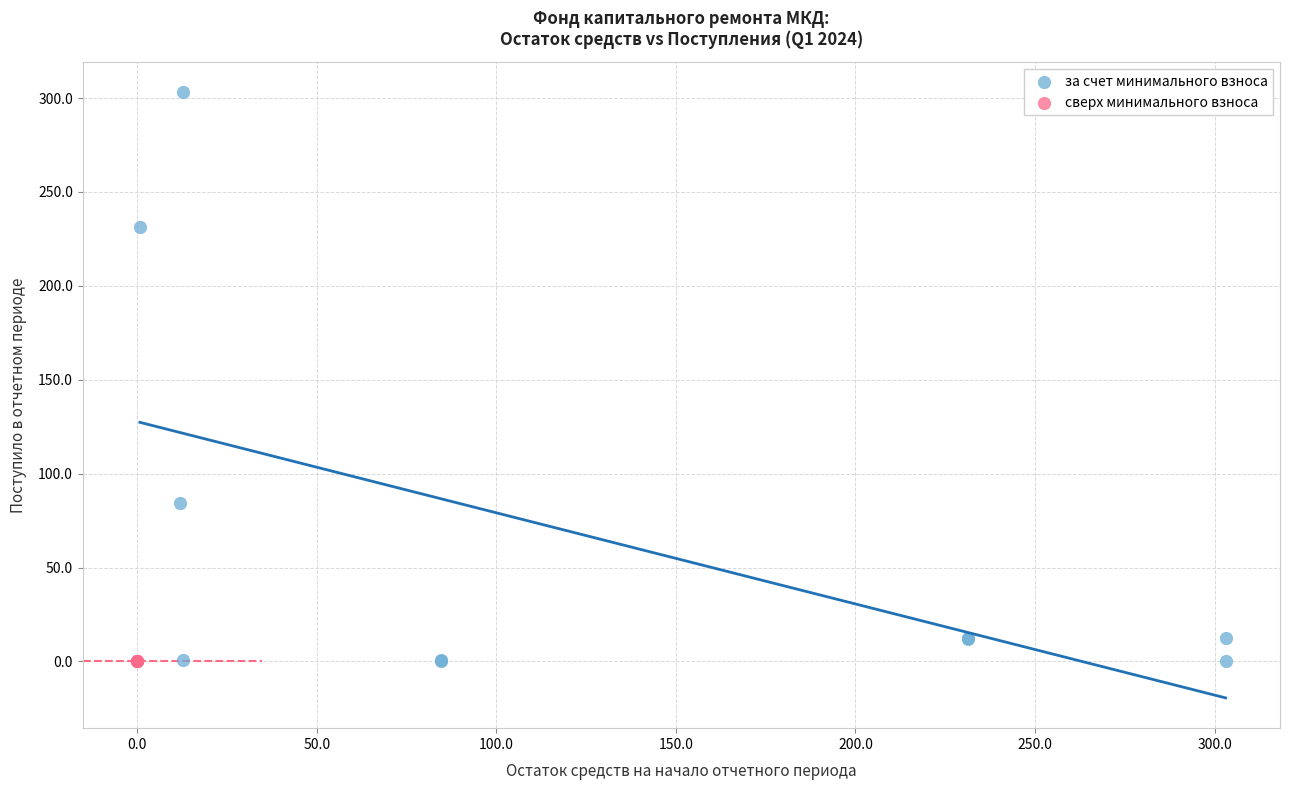

What are all the series names shown in the legend?

за счет минимального взноса, сверх минимального взноса